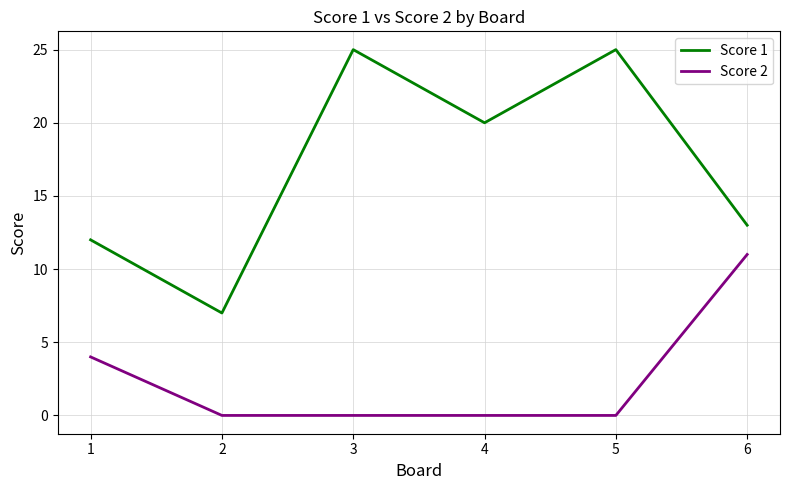

At 2, list the series in order from smallest to largest.

Score 2, Score 1